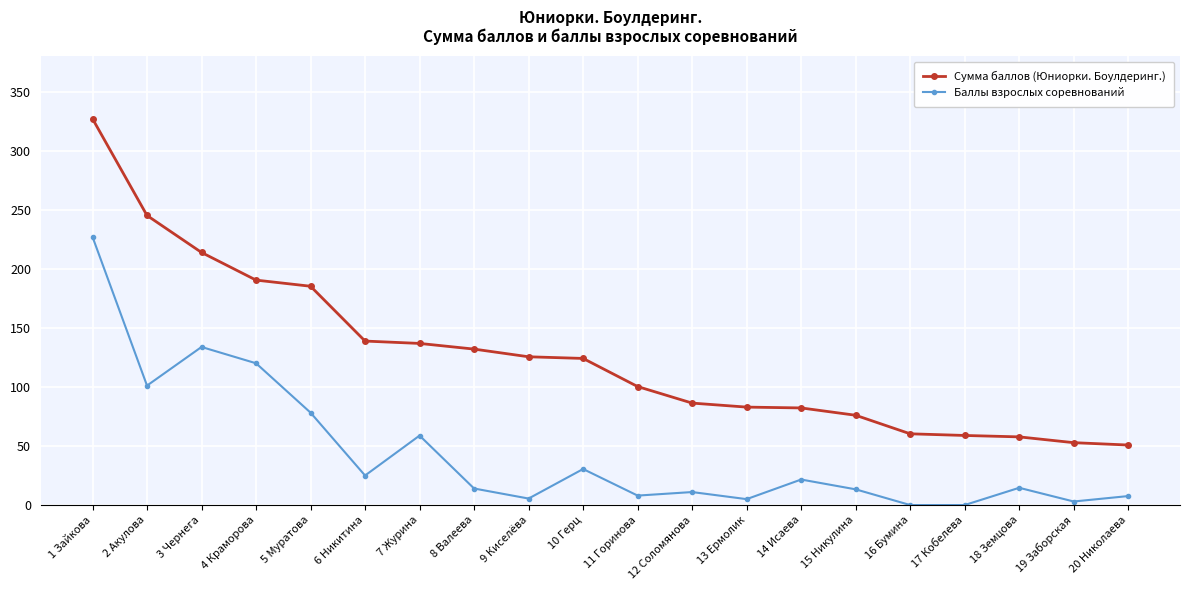

How many series are shown in this chart?

2